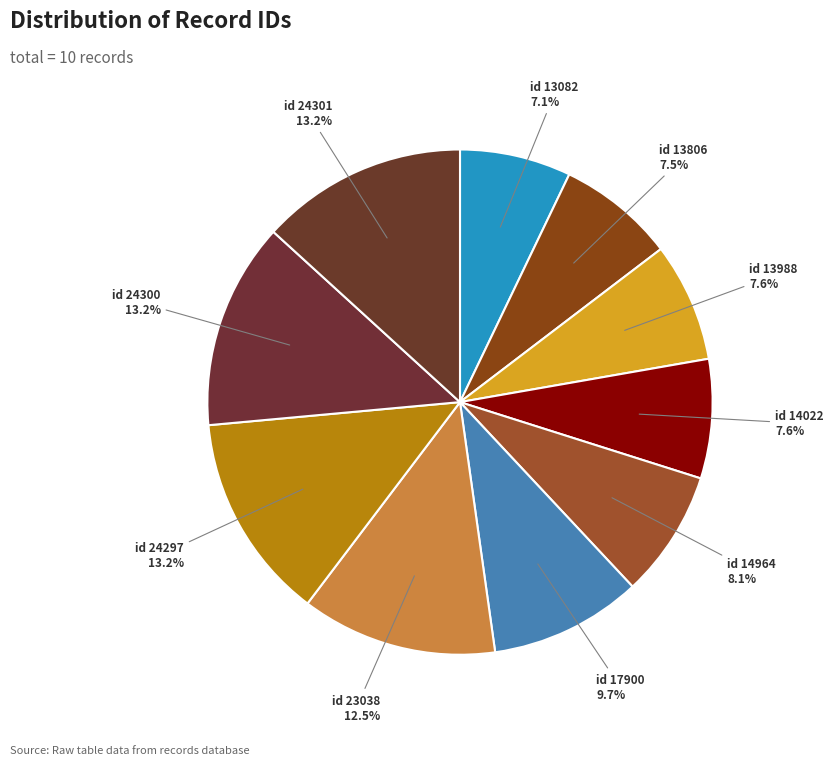

Combined, do id 13988 and id 13806 account for over 50%?

No